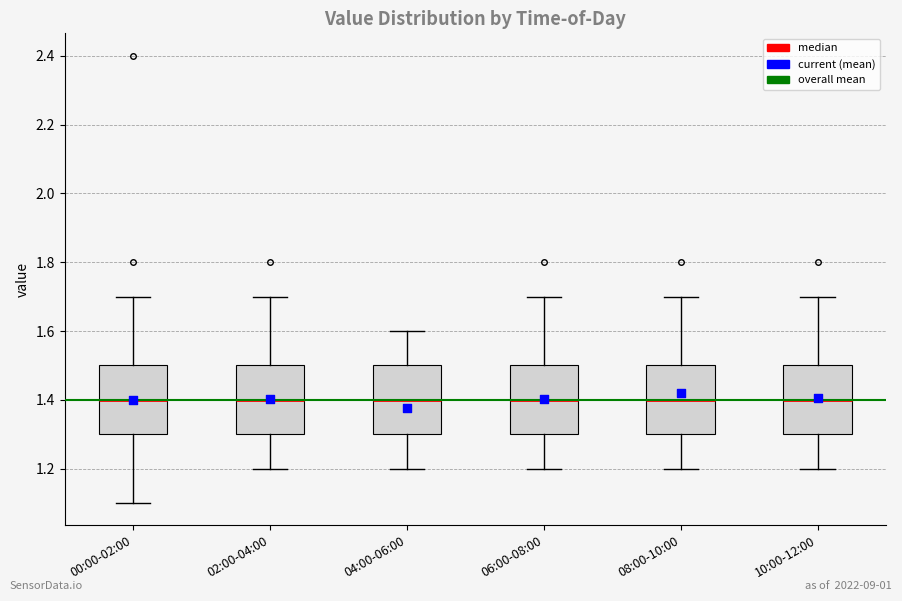

Reading left to right, read every box against the y-axis: the position of its median line, the range the box covers, and the ends of its whiskers. The values are not printed on the chart, so give them approximately, as read against the axis.

00:00-02:00: median 1.4, box 1.3 to 1.5, whiskers 1.1 to 1.7
02:00-04:00: median 1.4, box 1.3 to 1.5, whiskers 1.2 to 1.7
04:00-06:00: median 1.4, box 1.3 to 1.5, whiskers 1.2 to 1.6
06:00-08:00: median 1.4, box 1.3 to 1.5, whiskers 1.2 to 1.7
08:00-10:00: median 1.4, box 1.3 to 1.5, whiskers 1.2 to 1.7
10:00-12:00: median 1.4, box 1.3 to 1.5, whiskers 1.2 to 1.7